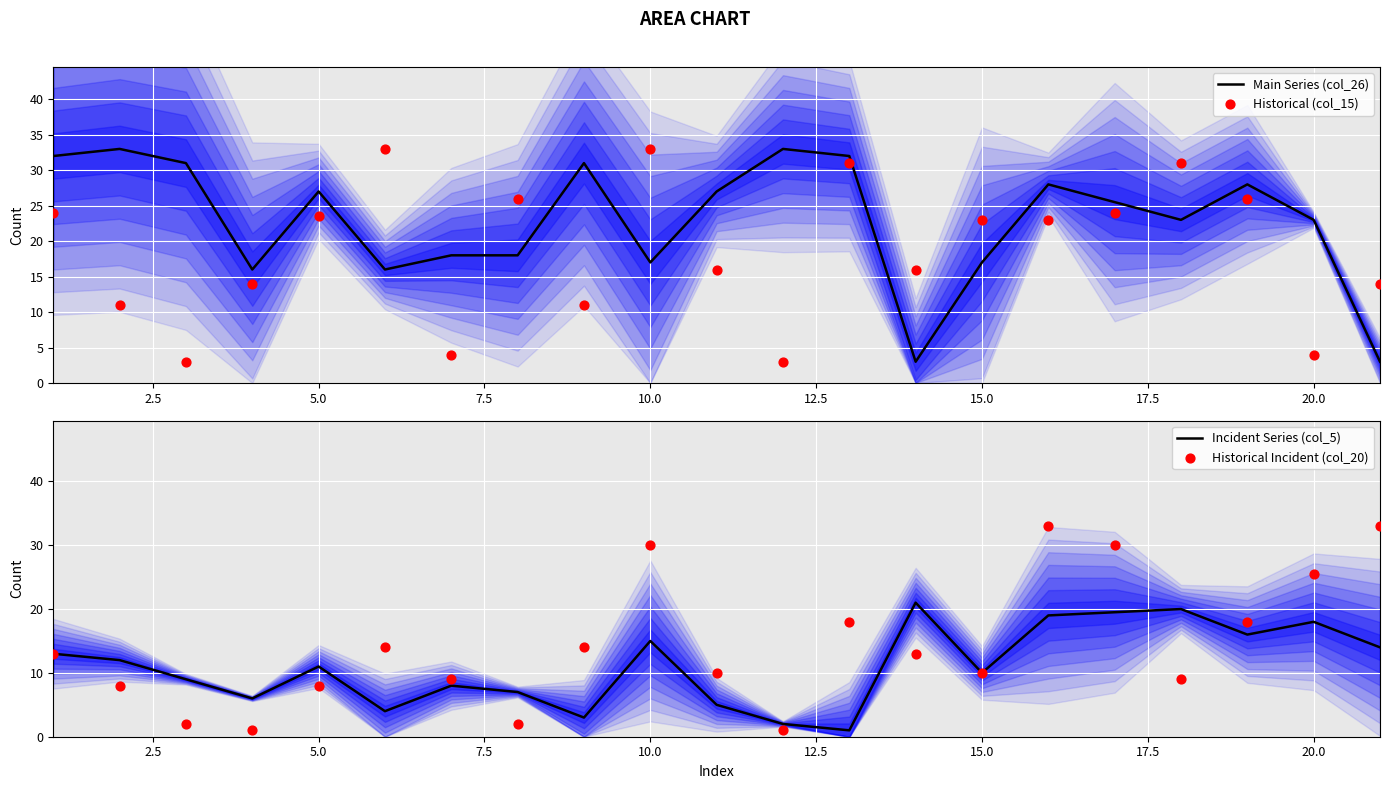

Which series has the largest Y range (max minus min)?

Historical Incident (col_20)